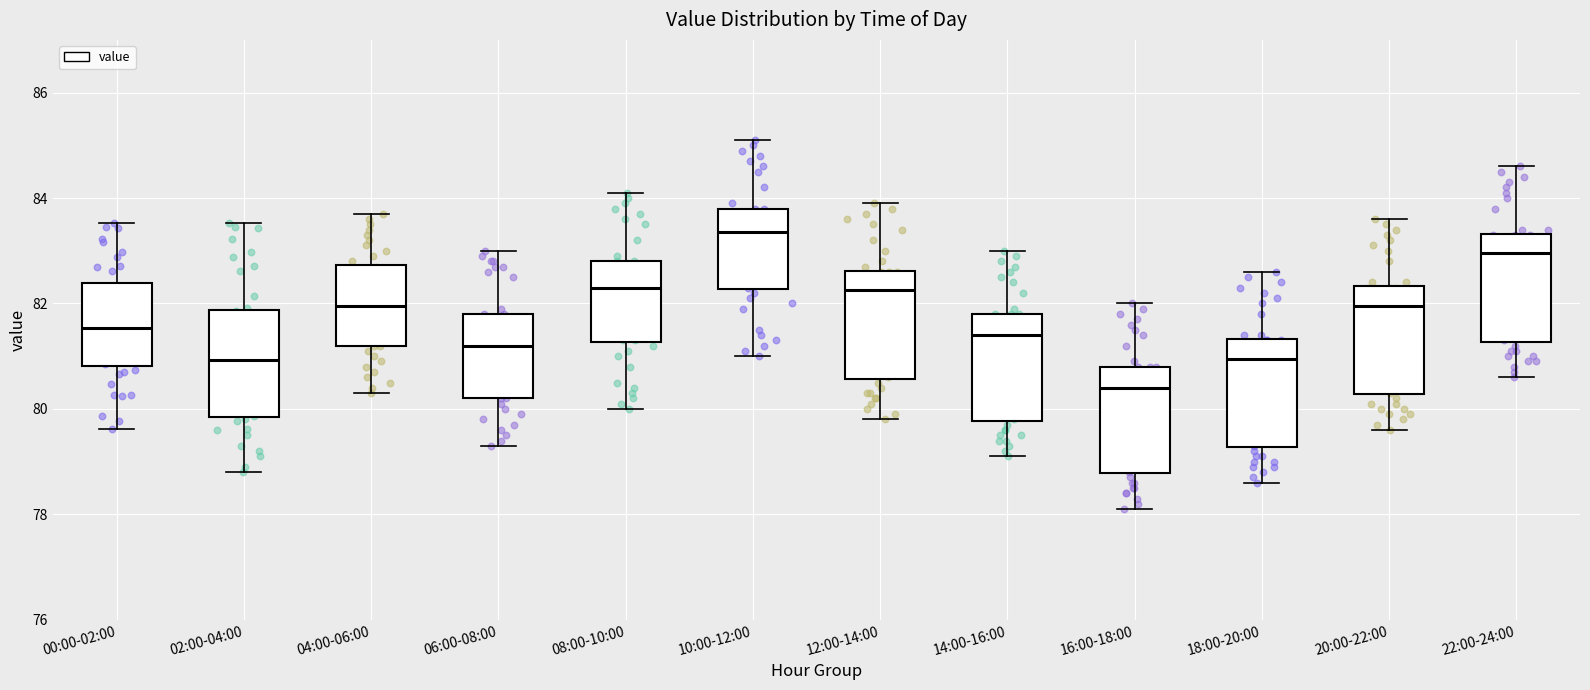

Which box has the highest median line?

10:00-12:00